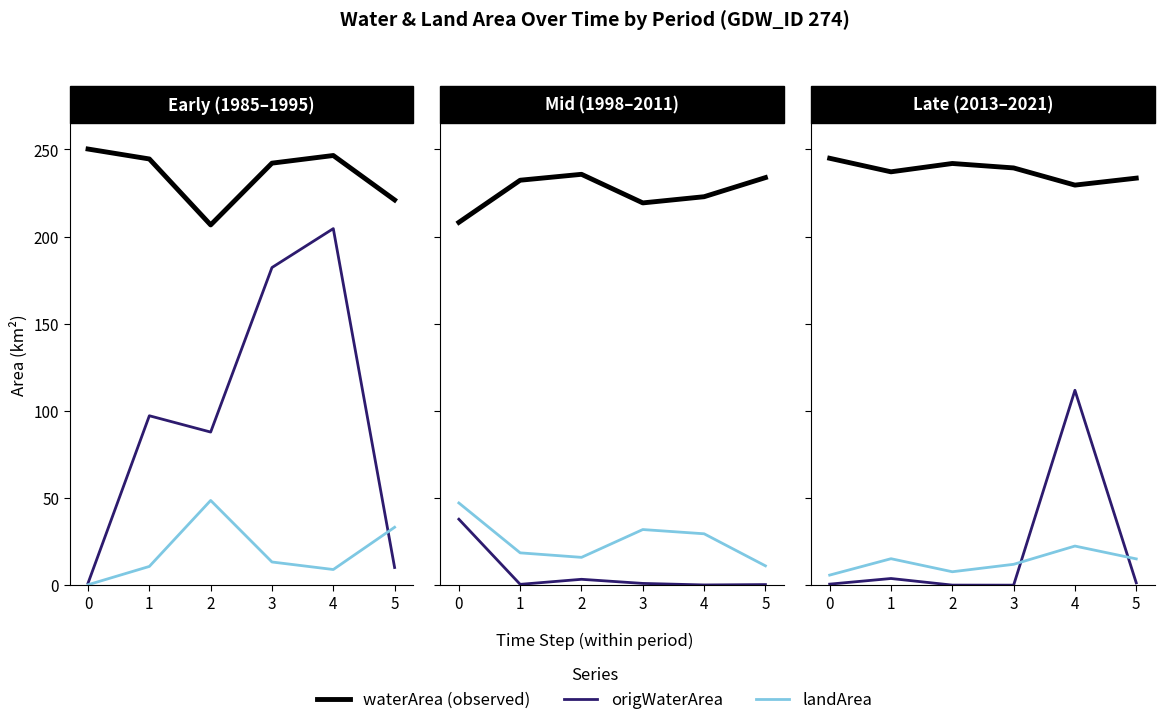

Where is landArea nearest to the value 14?

5